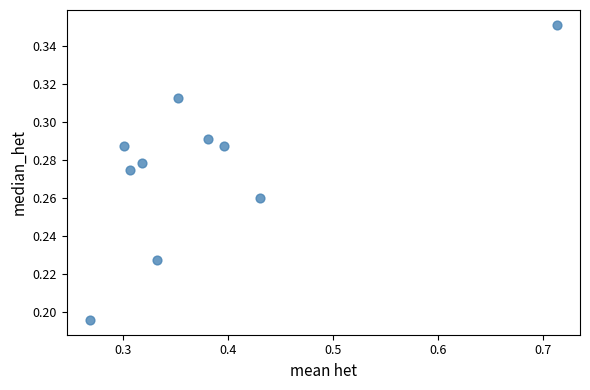

How many data points are displayed?

10